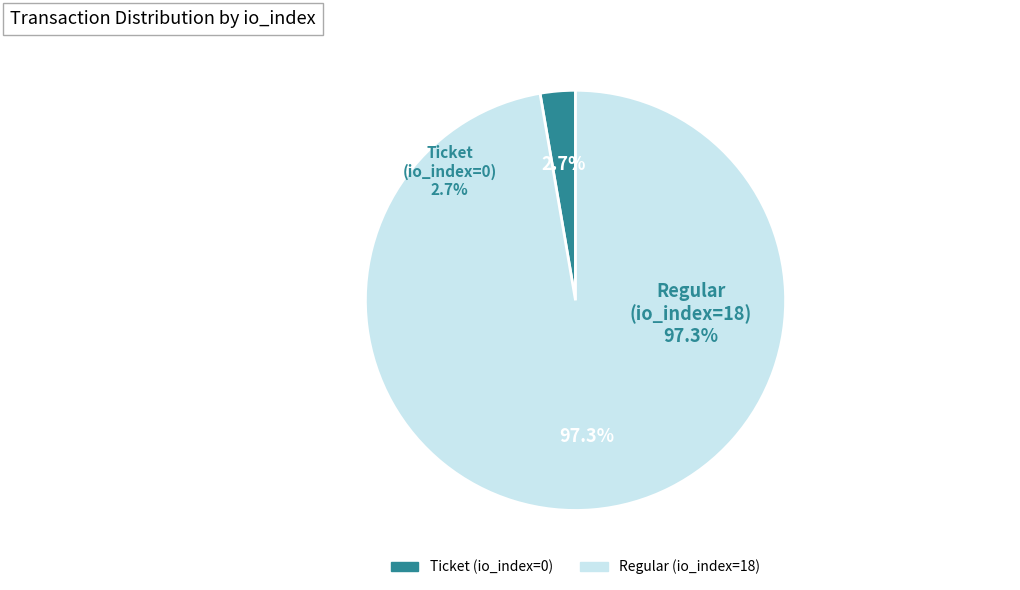

Rank the categories by value from highest to lowest.

Regular (io_index=18), Ticket (io_index=0)